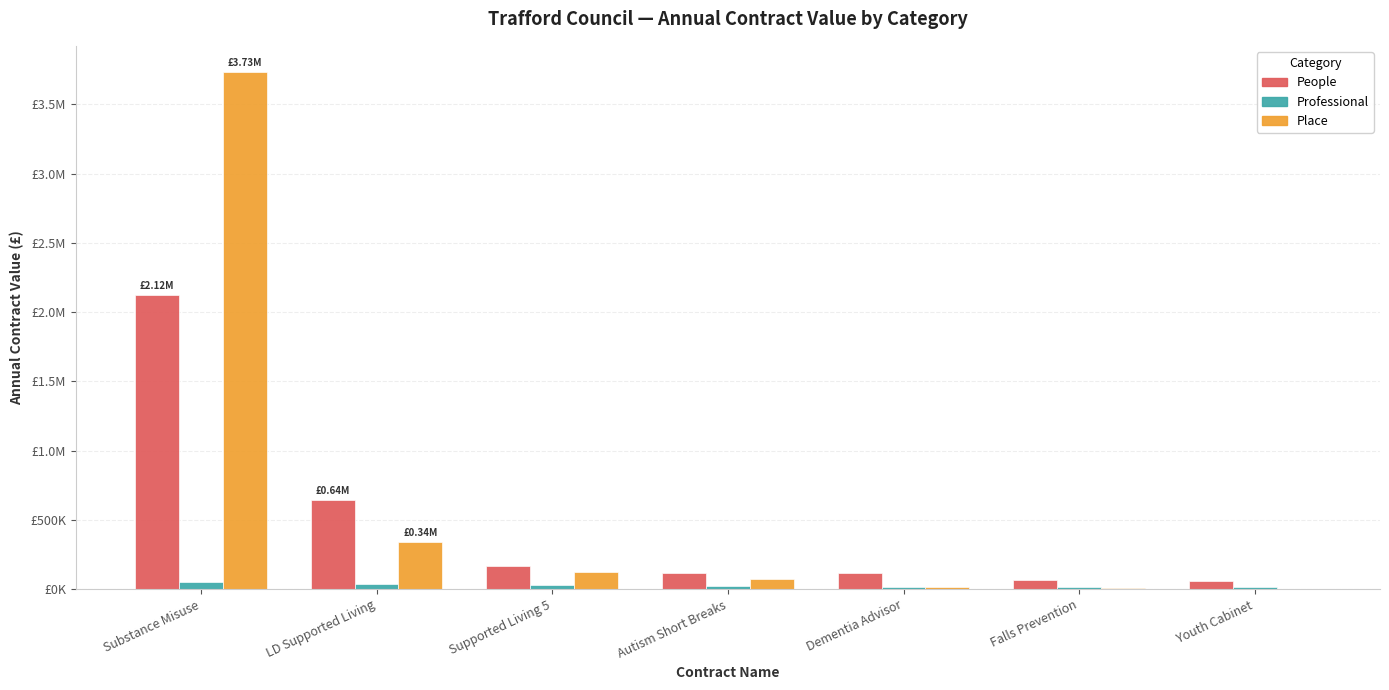

Are the bars horizontal?

No